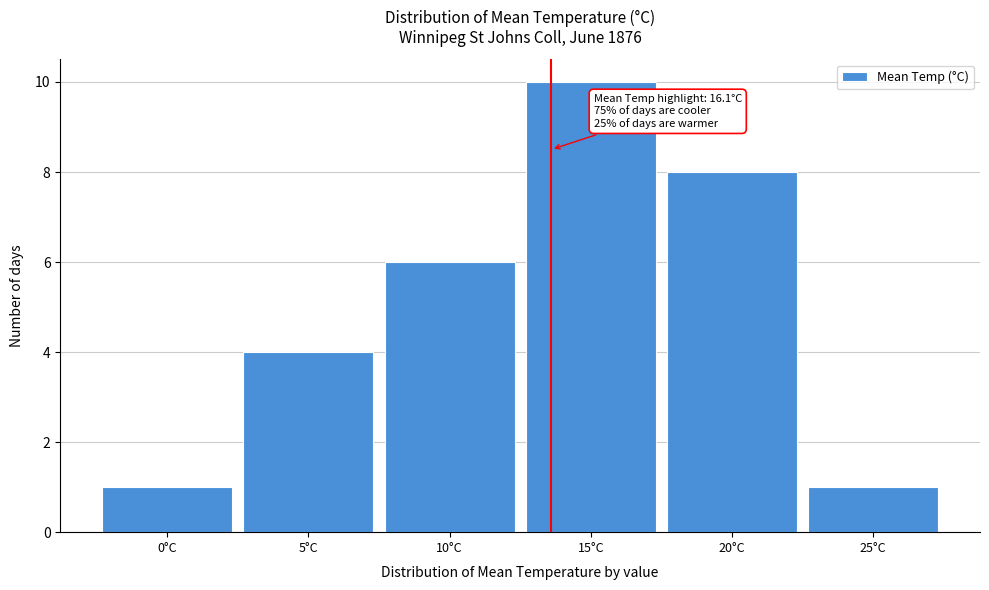

Reading left to right, extract all data points from this chart.

1	4	6	10	8	1